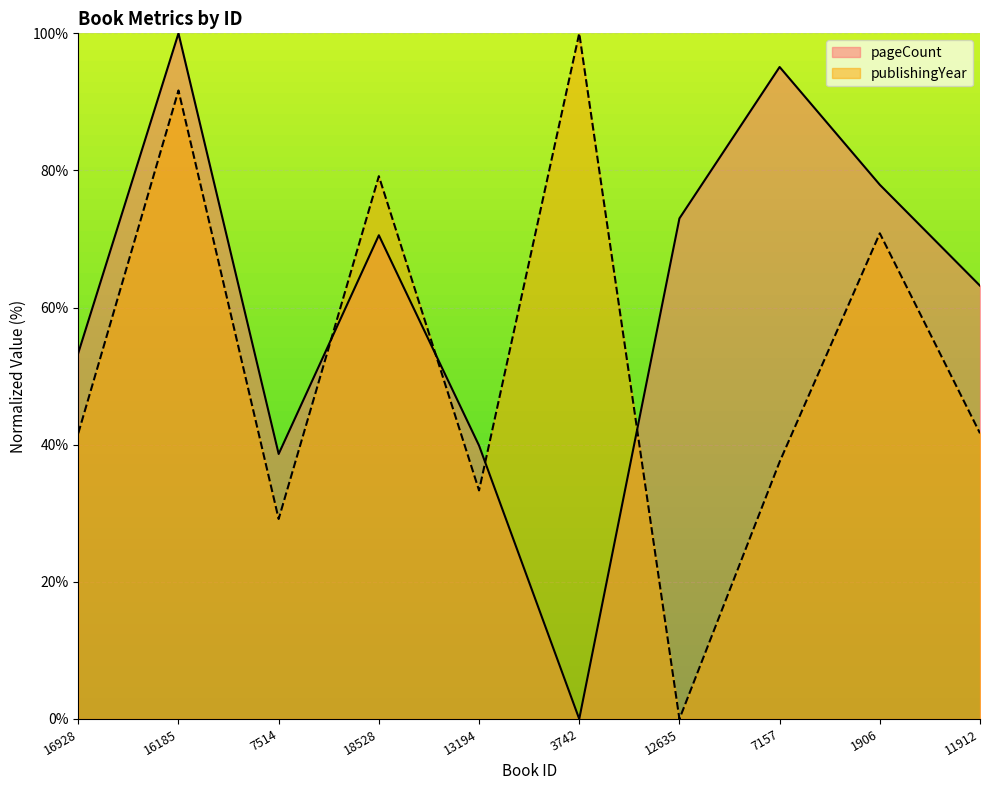

Is it true that publishingYear equals 100.0 at 3742?

True